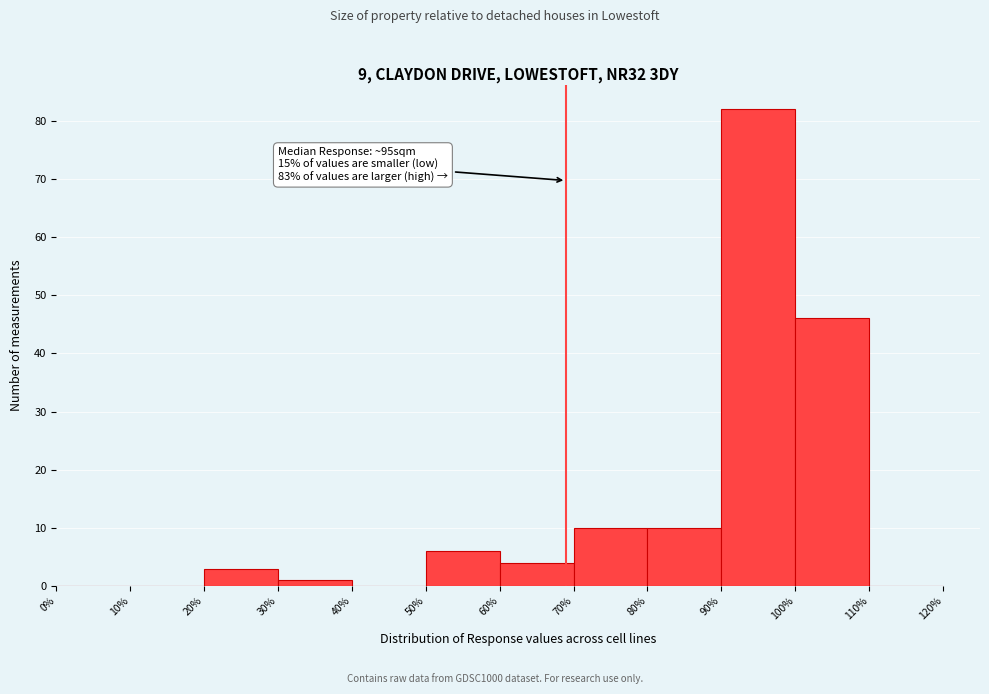

Which range on the x-axis has the tallest bar?

90% to 100%